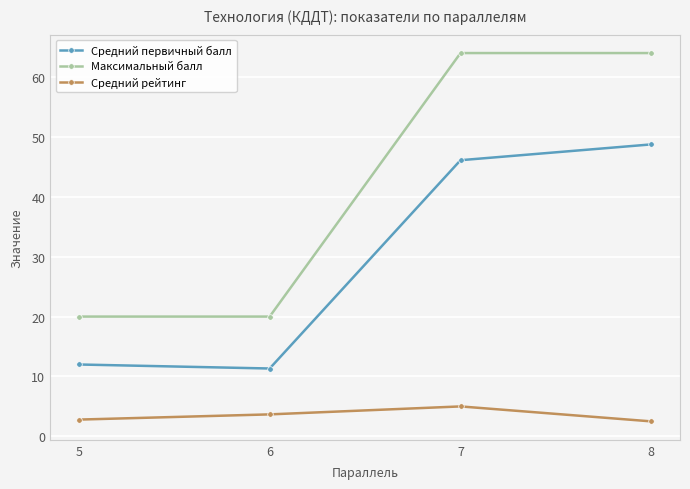

What is the value of the Максимальный балл point at the 1st from the left?

20.0